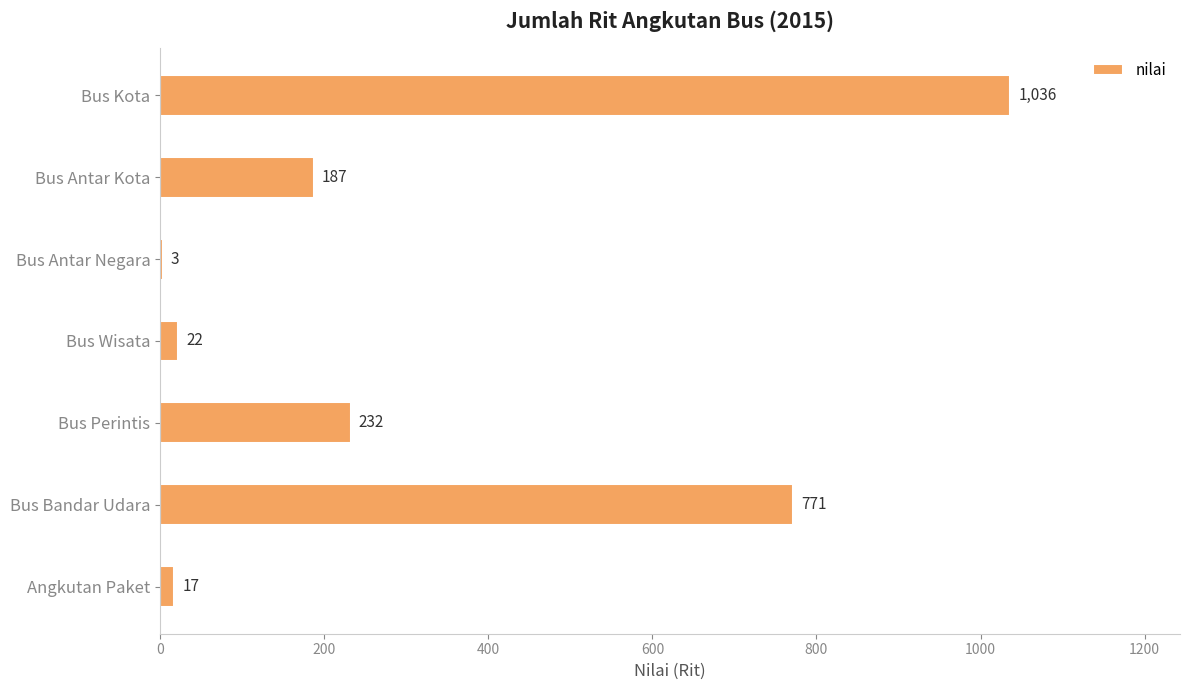

What is the ratio of the value at Bus Wisata to the value at Bus Antar Negara?

7.3